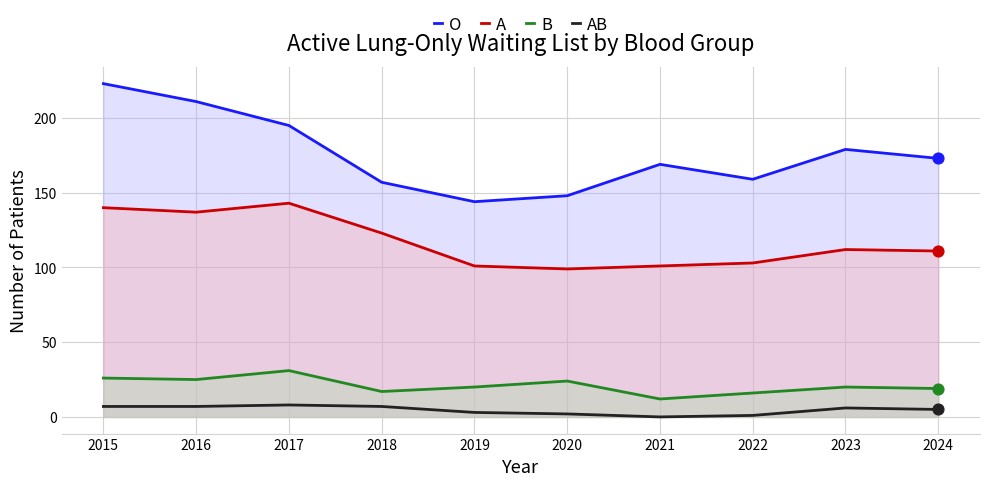

Which series has the largest Y range (max minus min)?

O